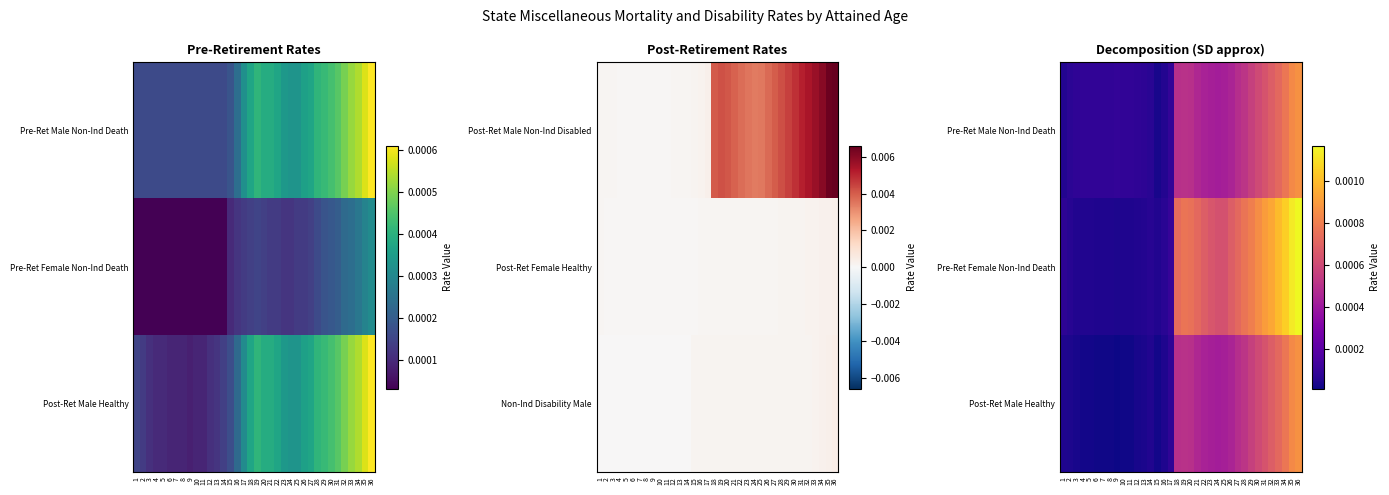

Rank the categories by Post-Ret Male Healthy value from lowest to highest.

9, 6, 7, 10, 11, 8, 15, 4, 5, 3, 12, 13, 2, 1, 16, 14, 17, 24, 23, 25, 22, 26, 21, 27, 18, 20, 19, 28, 29, 30, 31, 32, 33, 34, 35, 36